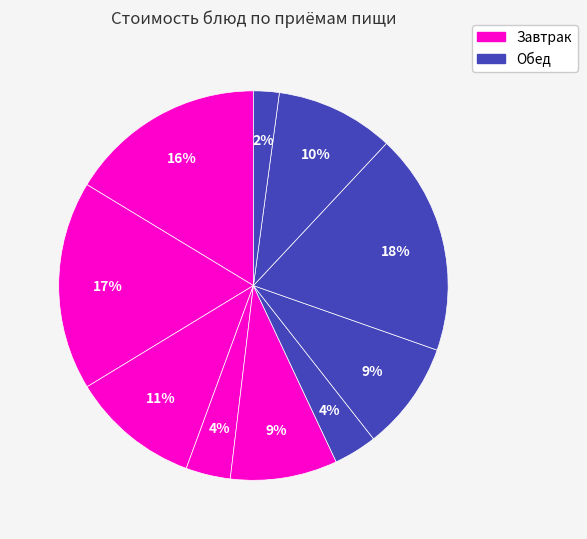

How many slices are in this pie chart?

10